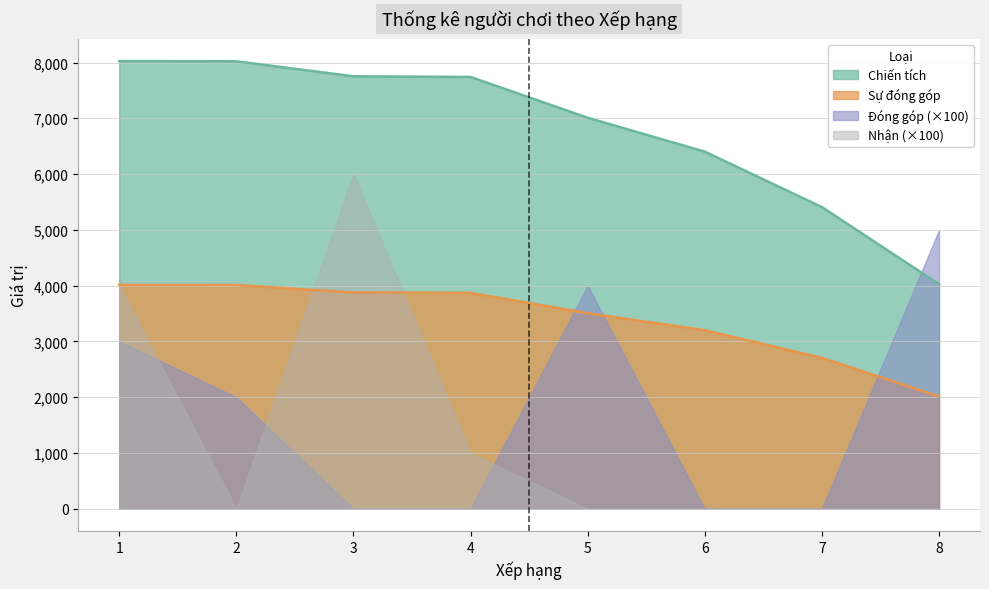

The value of Chiến tích at 6 is 4480. True or false?

False